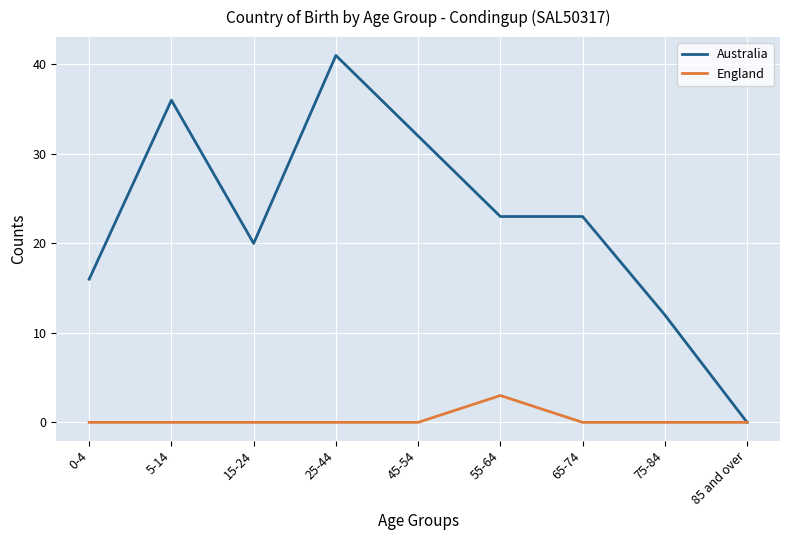

List the series in order of their overall mean, highest first.

Australia, England